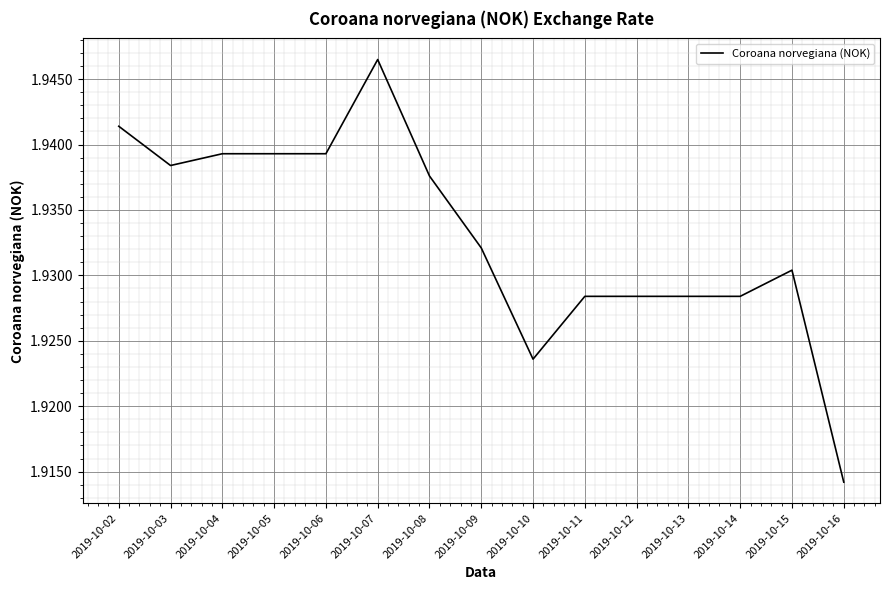

At which category does the chart reach its peak across all series?

2019-10-07